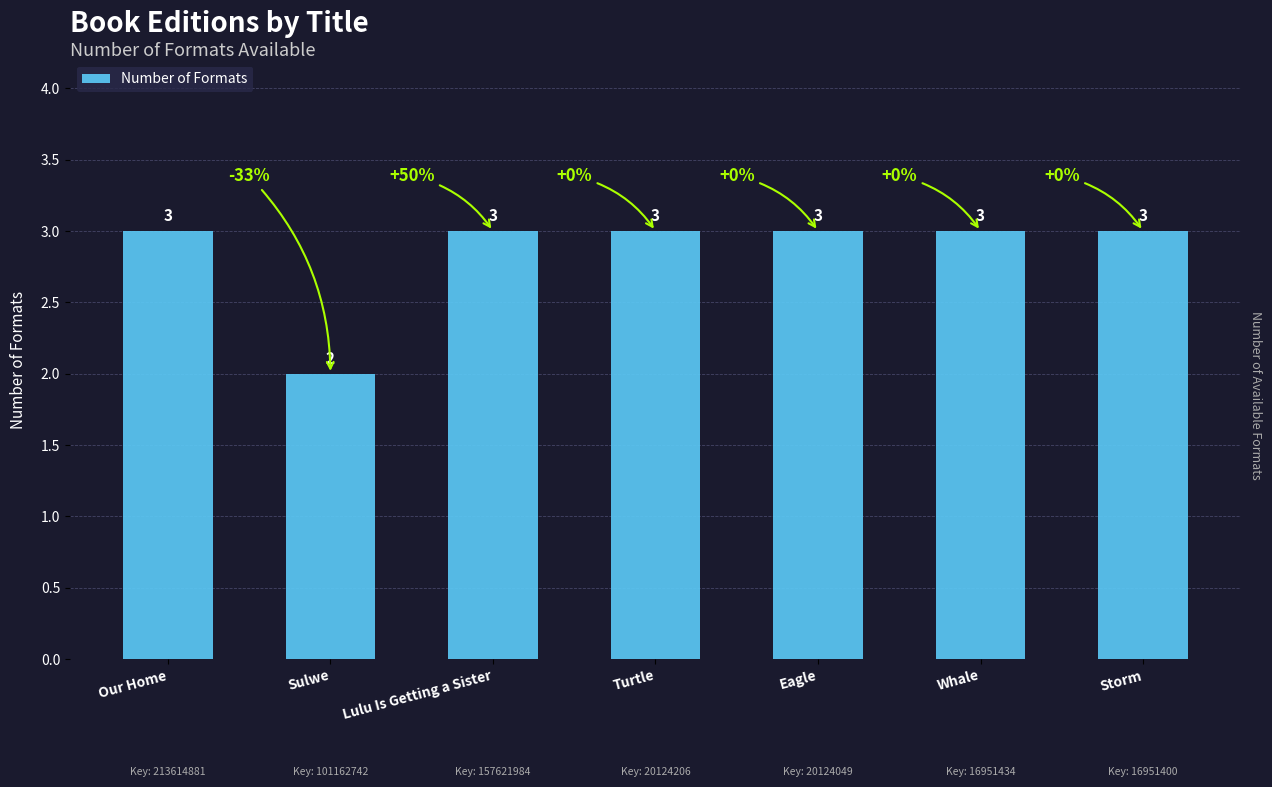

What is the value of the 2nd bar from the left?

2